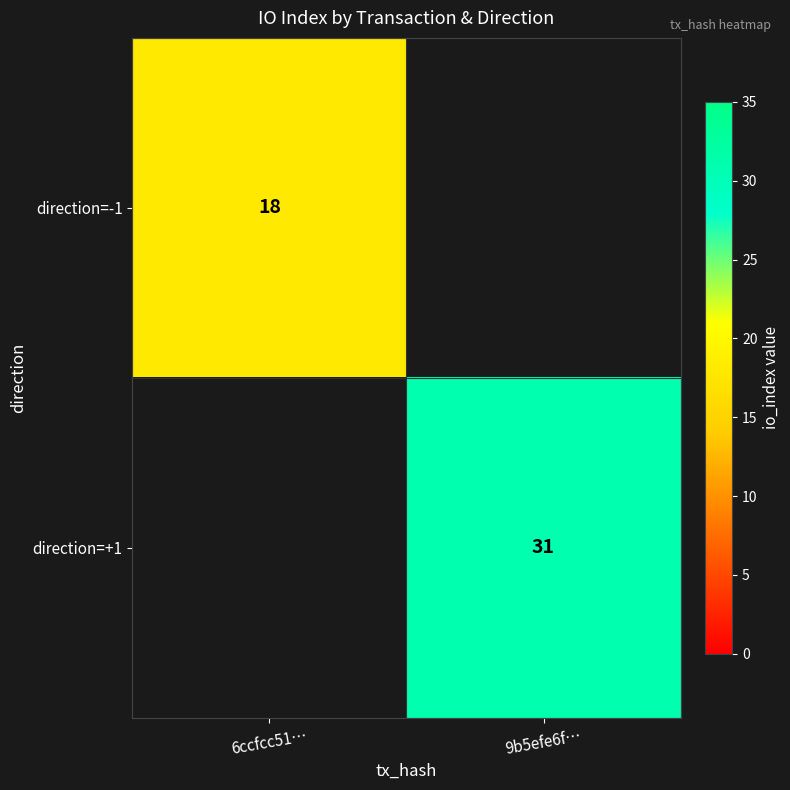

Is the value of direction=-1 at 6ccfcc51… greater than the value of direction=+1 at 9b5efe6f…?

No